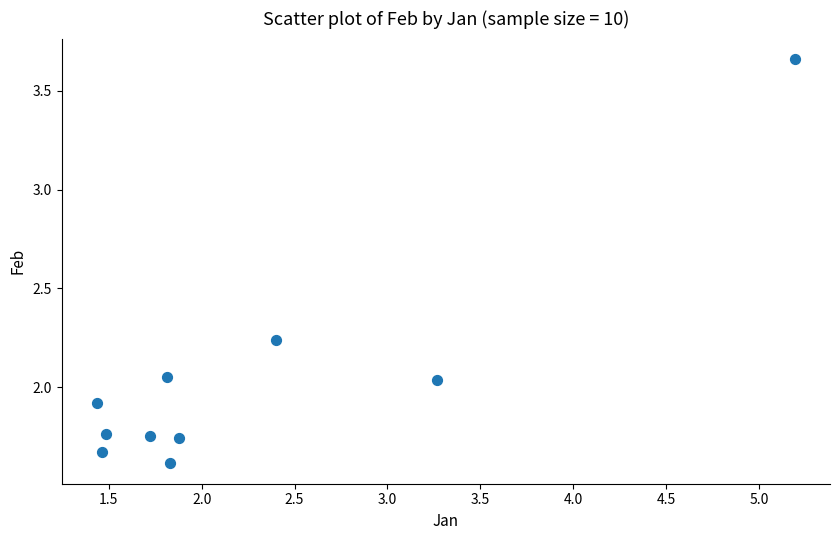

What is the range of X values (max minus min)?

3.8